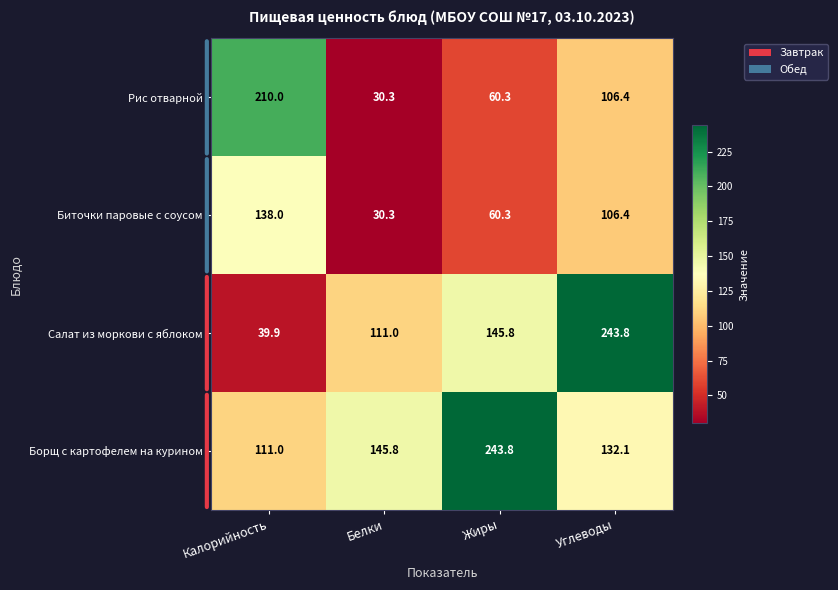

True or false: Рис отварной has a value of 60.3 at Жиры.

True